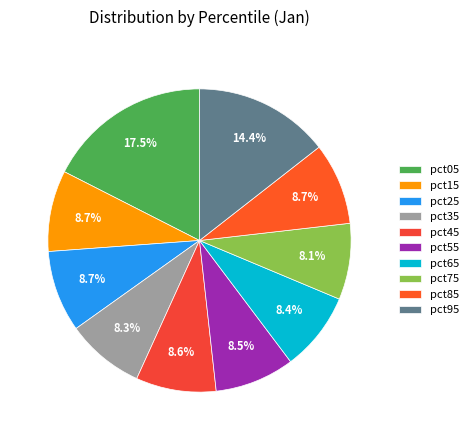

To the nearest percent, what is the difference between the largest and smallest slice percentages?

9%